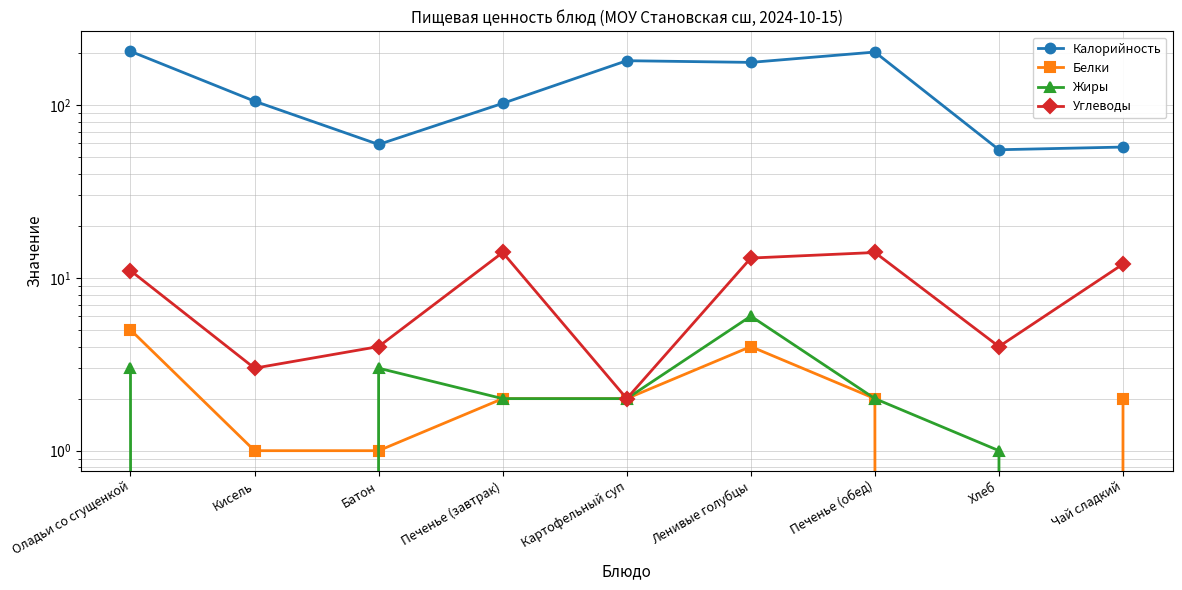

Reading right to left, extract all data points from this chart.

Калорийность: 57	55	202	176	180	102	59	105	204
Белки: 2	0	2	4	2	2	1	1	5
Жиры: 0	1	2	6	2	2	3	0	3
Углеводы: 12	4	14	13	2	14	4	3	11